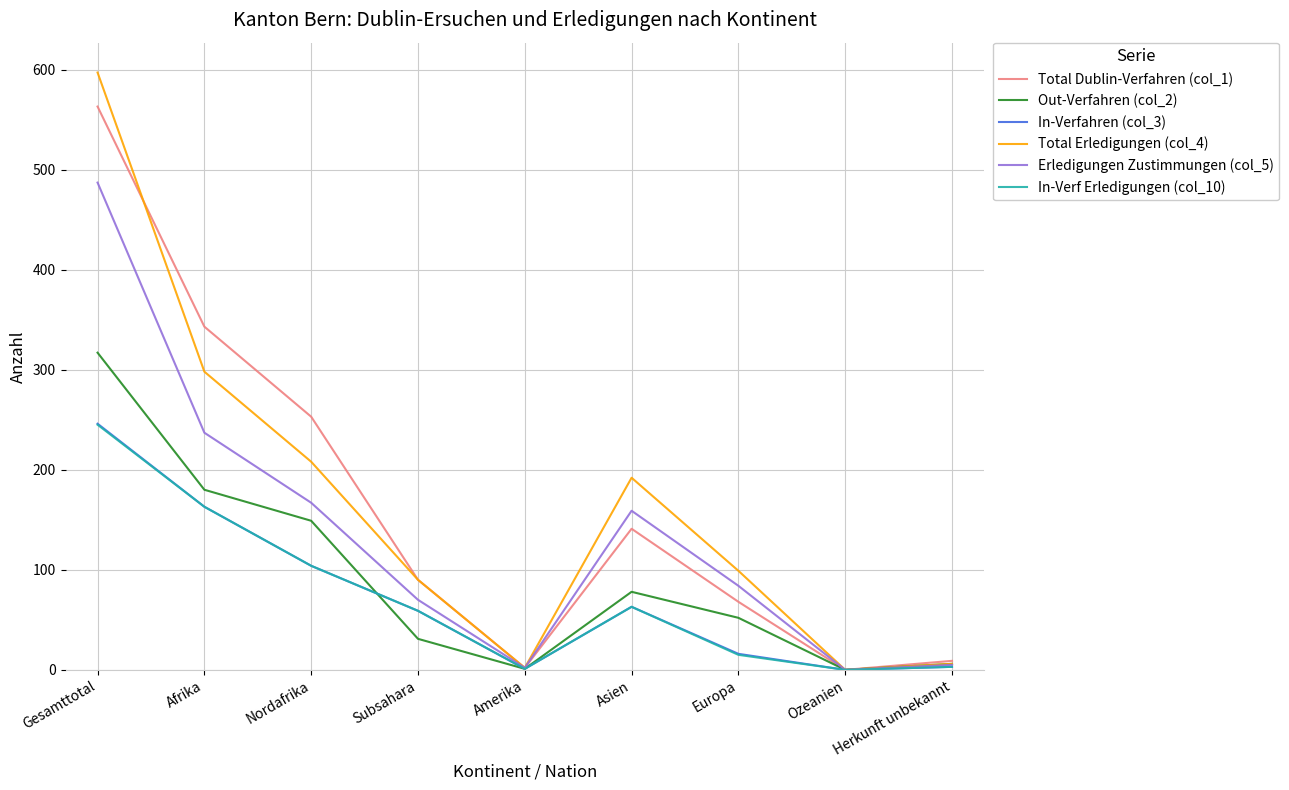

Which series has the widest spread of values?

Total Erledigungen (col_4)